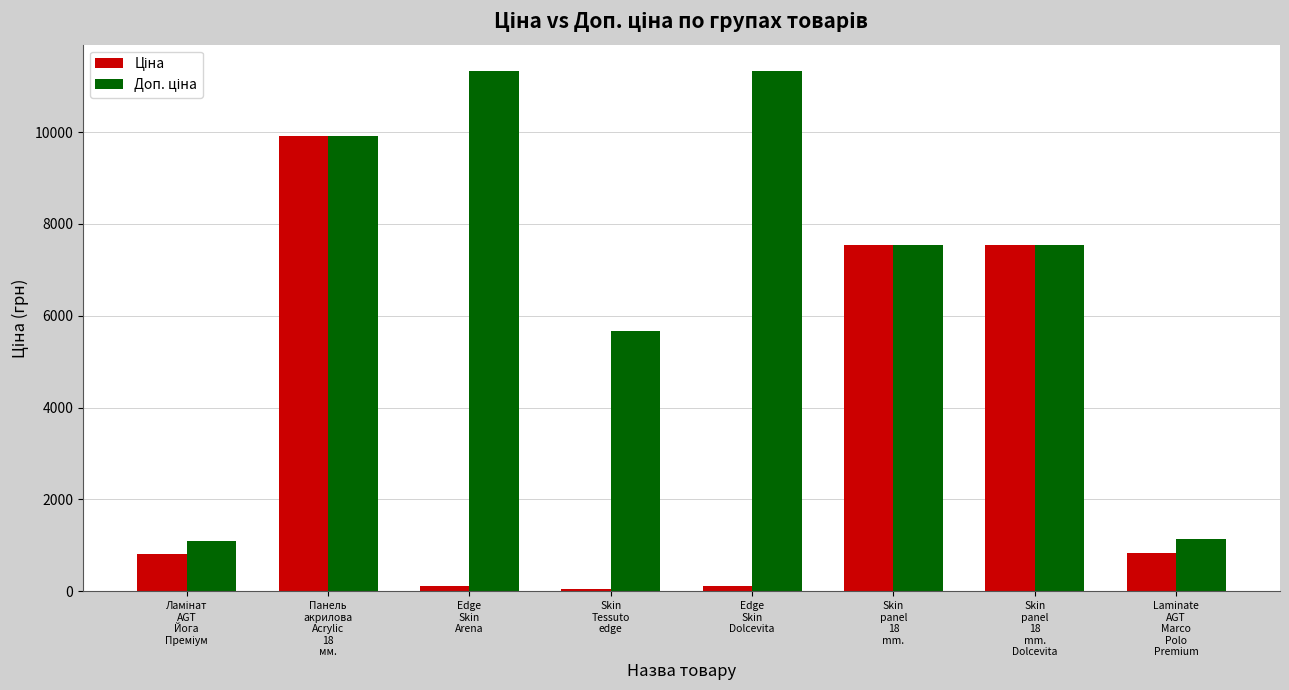

What is the maximum value shown in the chart?

11334.0